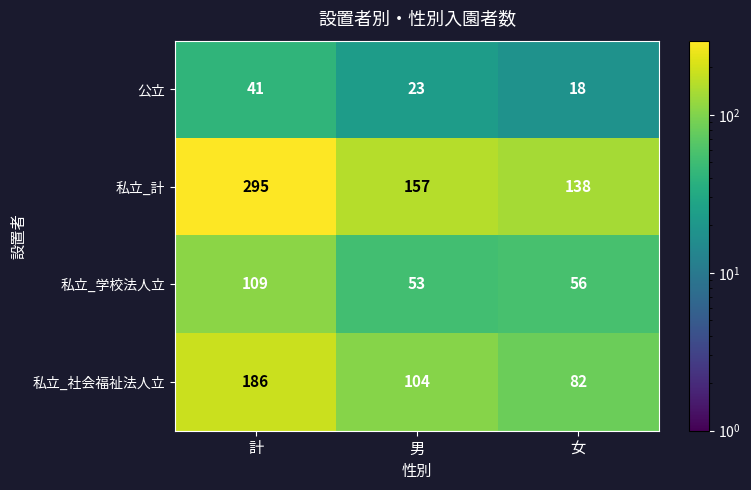

Which series has the largest total across all categories?

私立_計